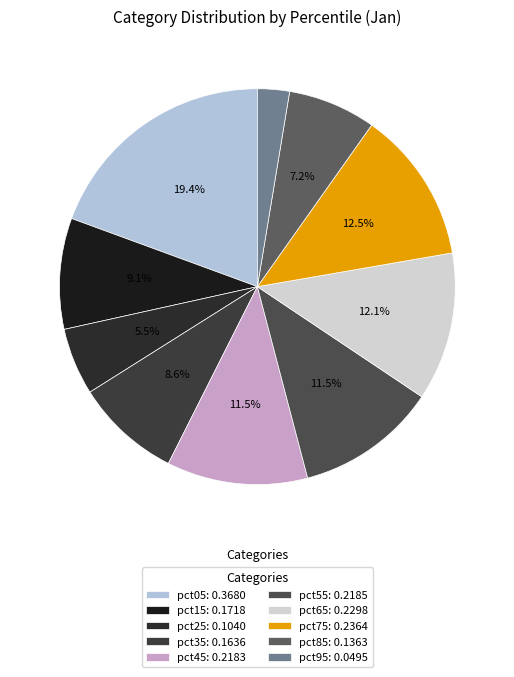

How many segments does this pie chart have?

10